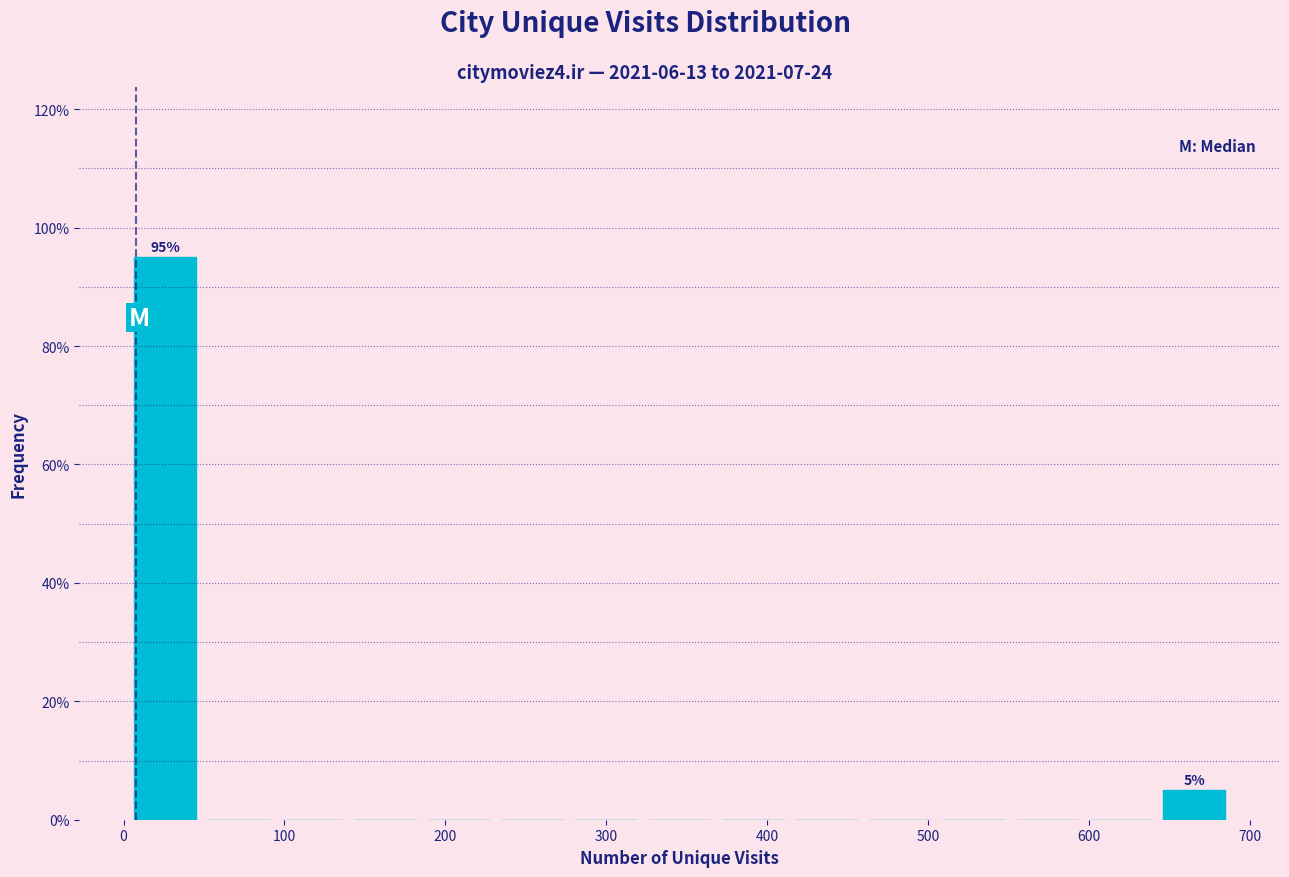

Over which range of the x-axis is the bar tallest?

0 to 50